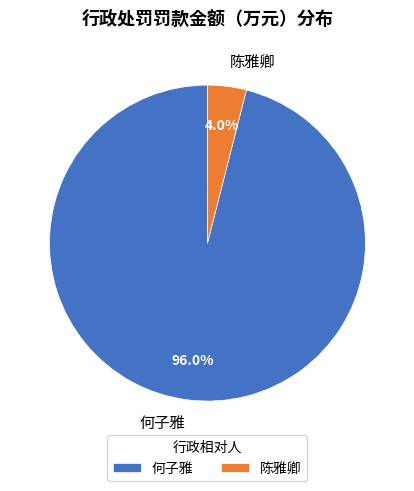

True or false: 何子雅 accounts for 96% of the total.

True